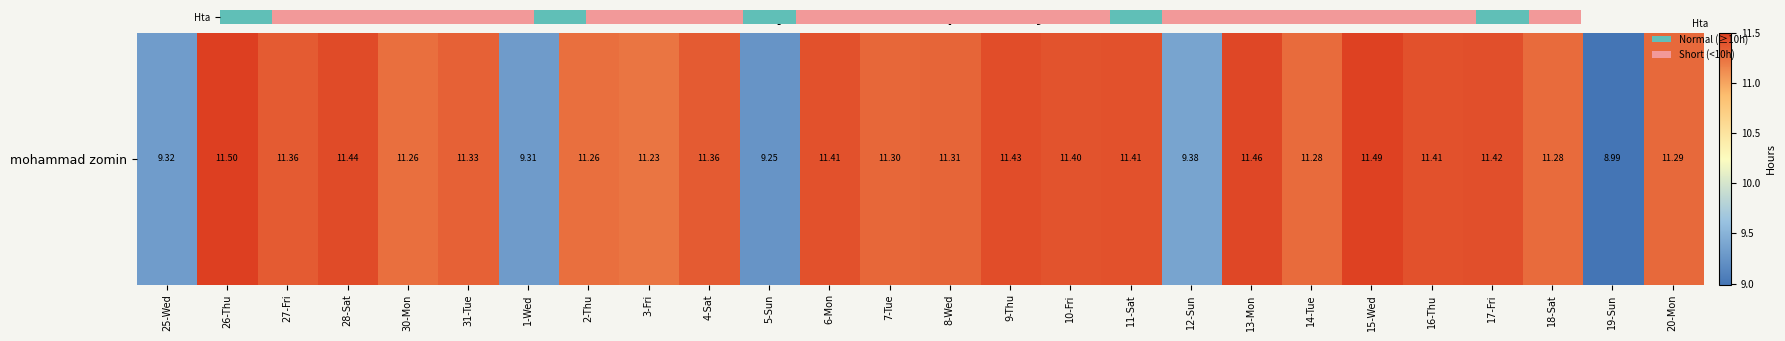

How many distinct data groups are displayed?

1